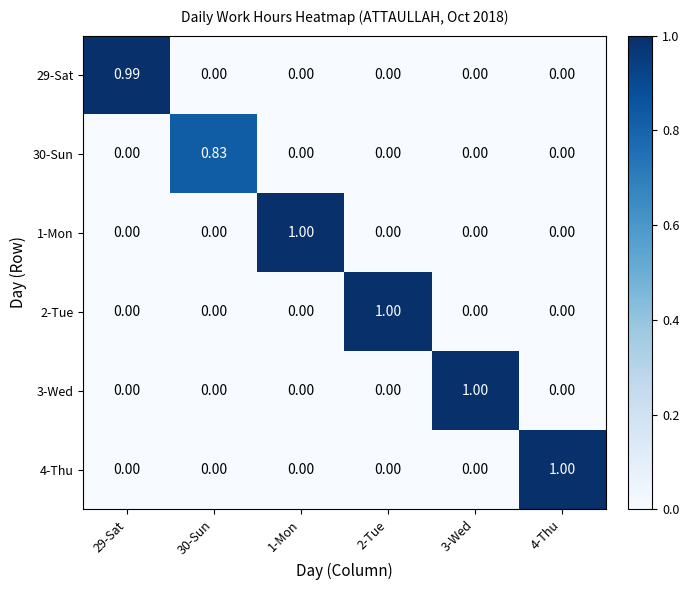

Rank the series by their maximum value, from lowest to highest.

30-Sun, 29-Sat, 2-Tue, 4-Thu, 1-Mon, 3-Wed